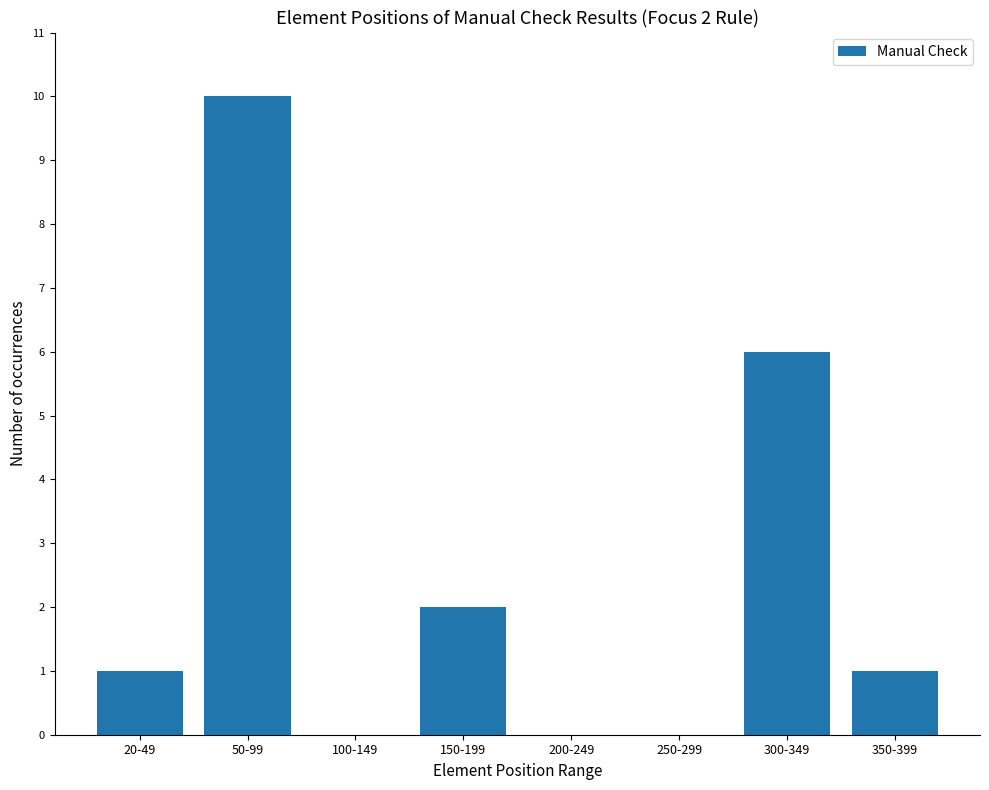

At which category does the chart reach its peak across all series?

50-99